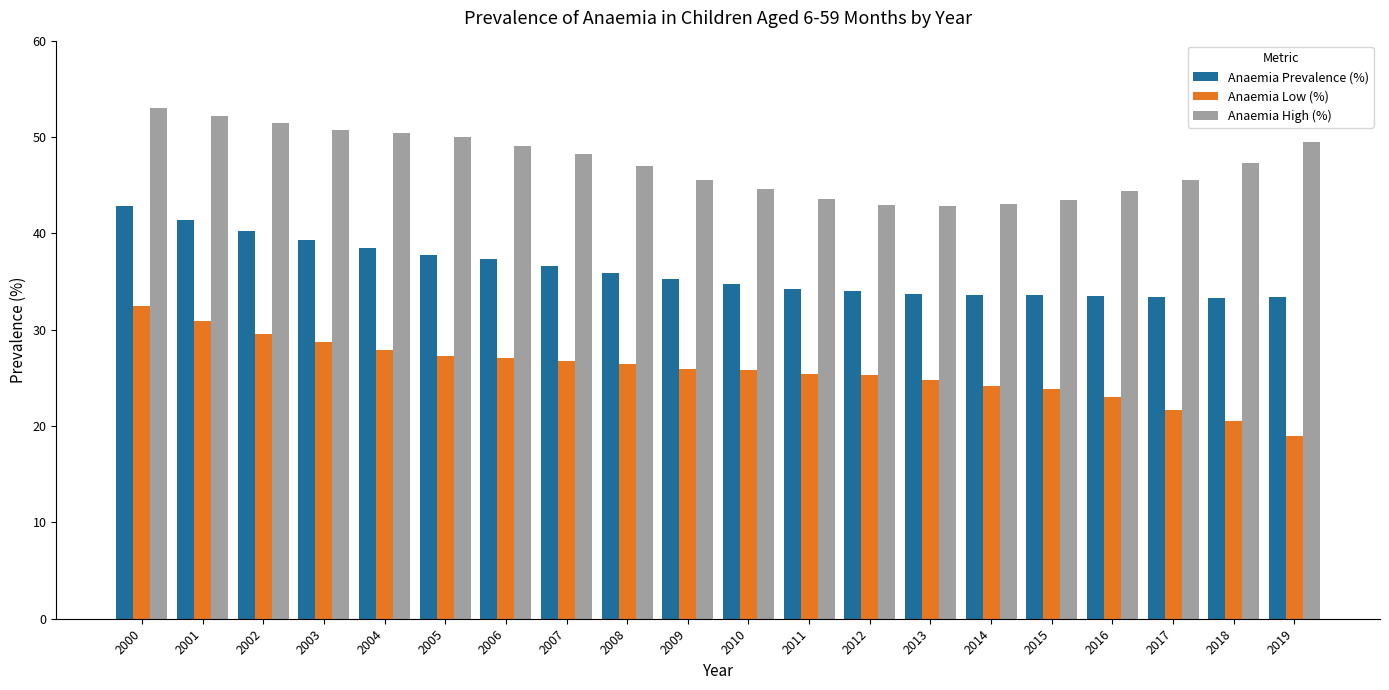

Rank the series at 2006 from highest to lowest value.

Anaemia High (%), Anaemia Prevalence (%), Anaemia Low (%)